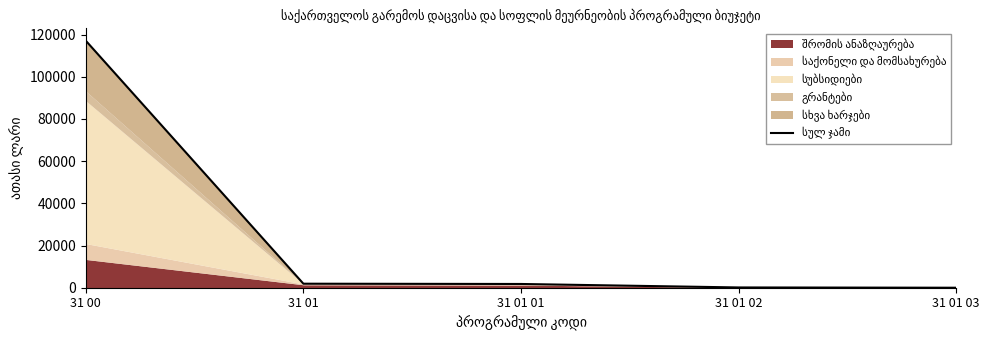

At which label is the value closest to 58539?

31 01